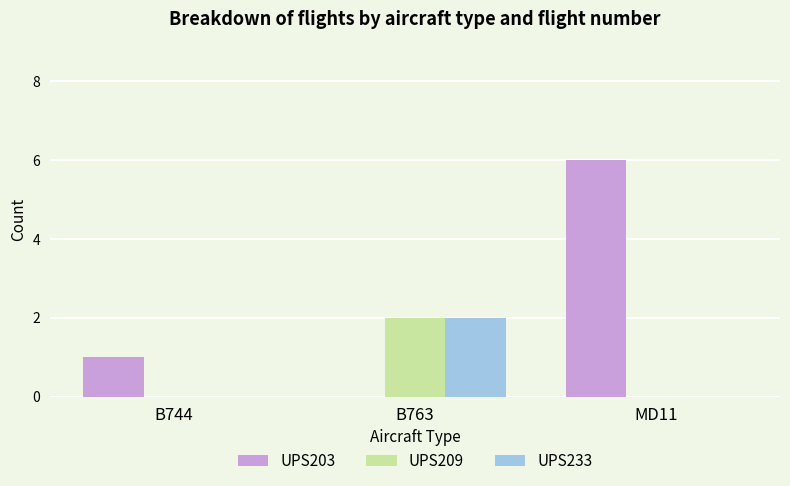

What is the spread (max minus min) of values at B744?

1